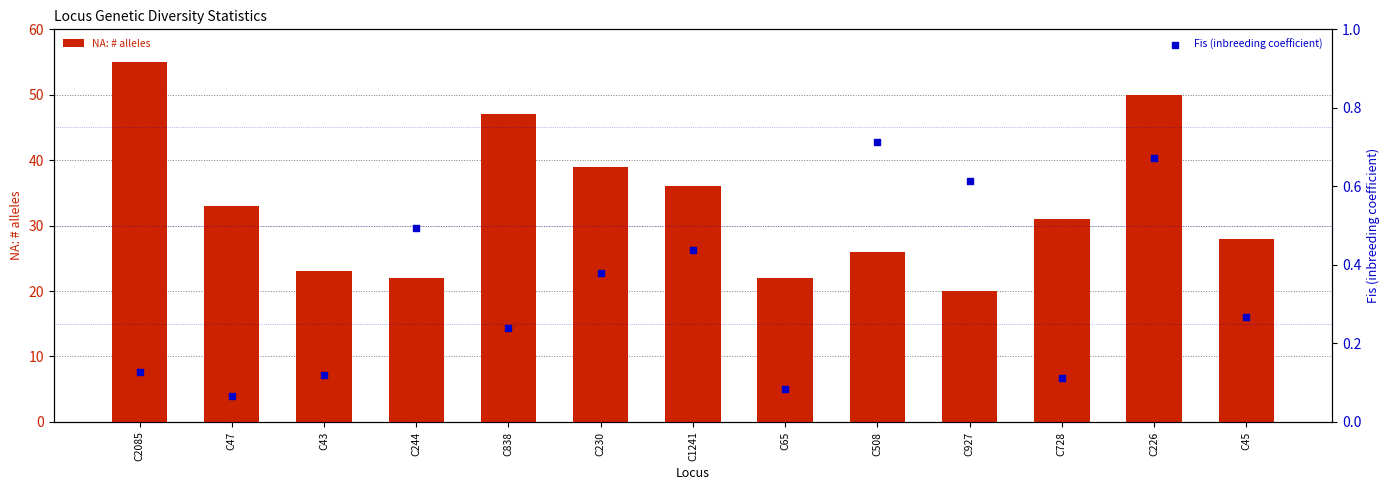

What are all the series names shown in the legend?

NA: # alleles, Fis (inbreeding coefficient)